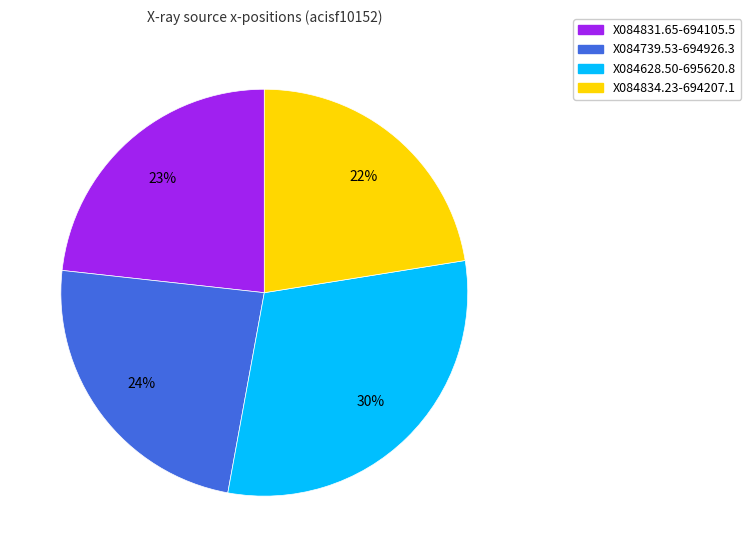

Approximately how many times larger is the value at X084831.65-694105.5 compared to X084628.50-695620.8?

0.8